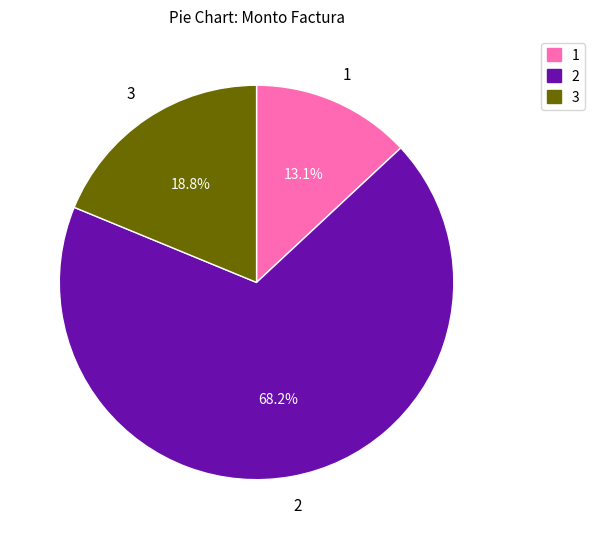

Is there a majority slice in this chart?

Yes